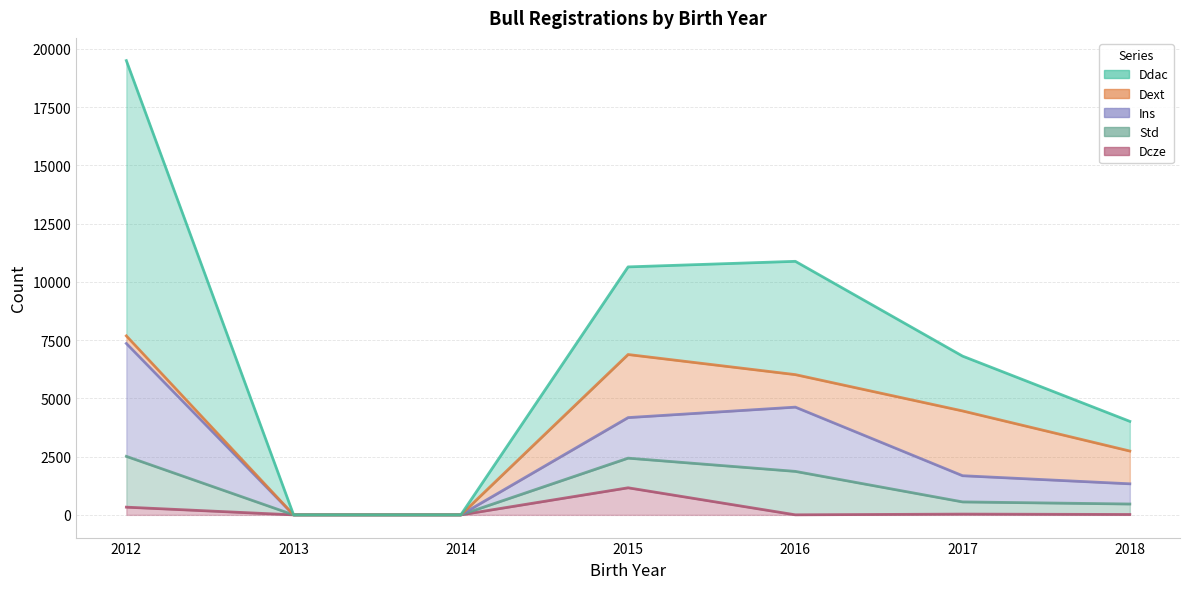

Which category has the highest value in the Std series?

2012